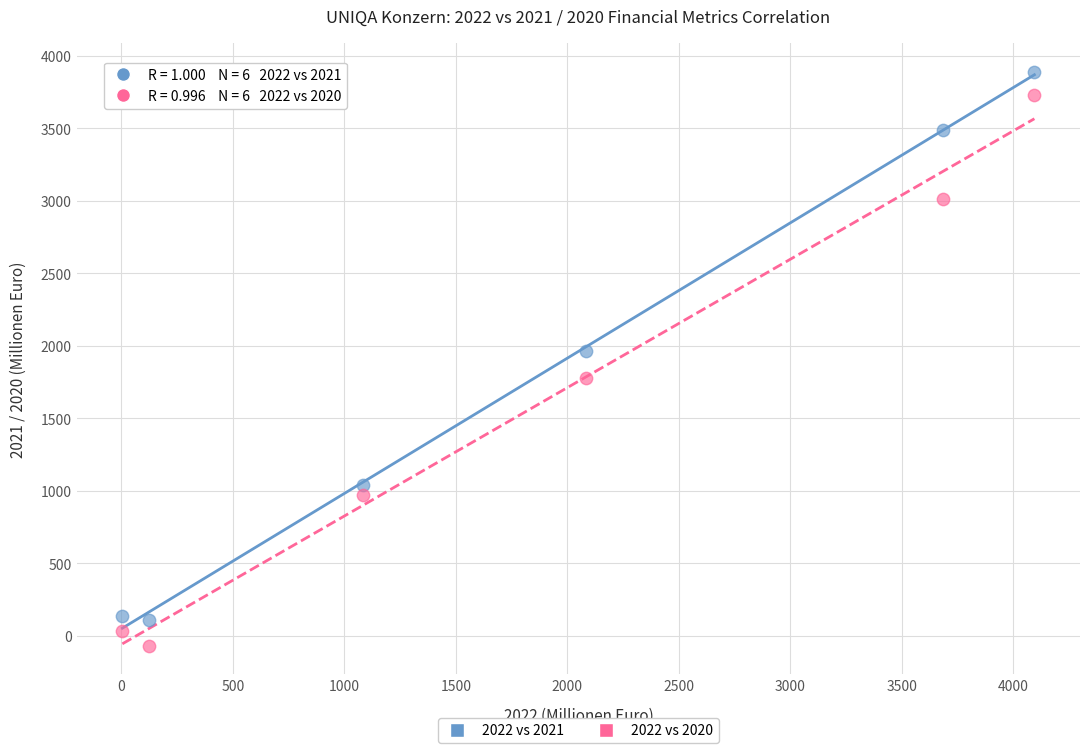

Which series has the largest Y range (max minus min)?

2022 vs 2020